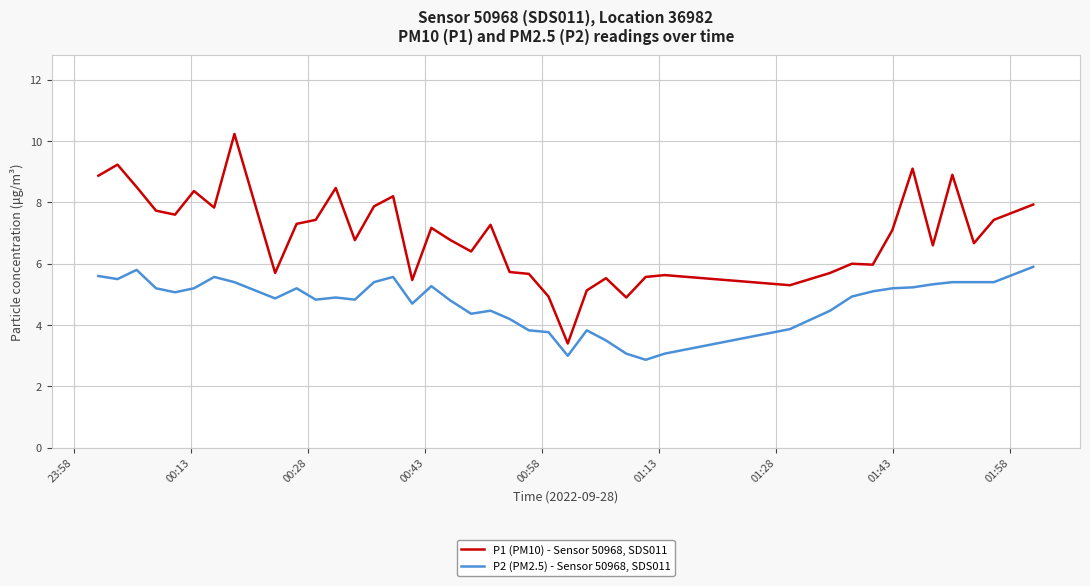

How many lines are shown in the chart?

2